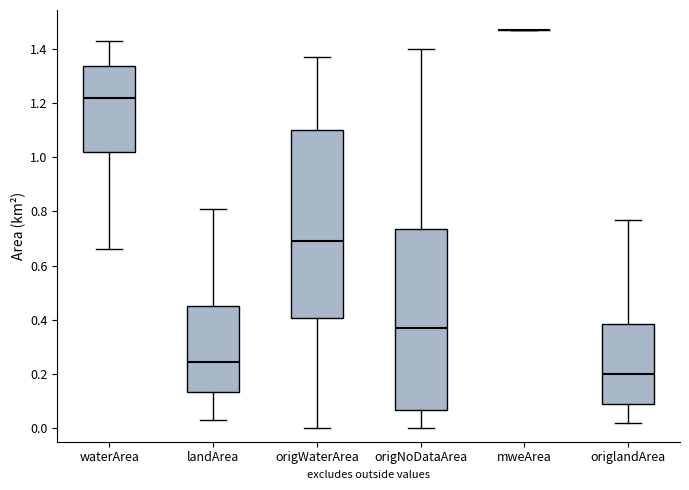

Where does the lower whisker of the box for landArea end on the y-axis? The values are not printed on the chart, so give them approximately, as read against the axis.

0.04